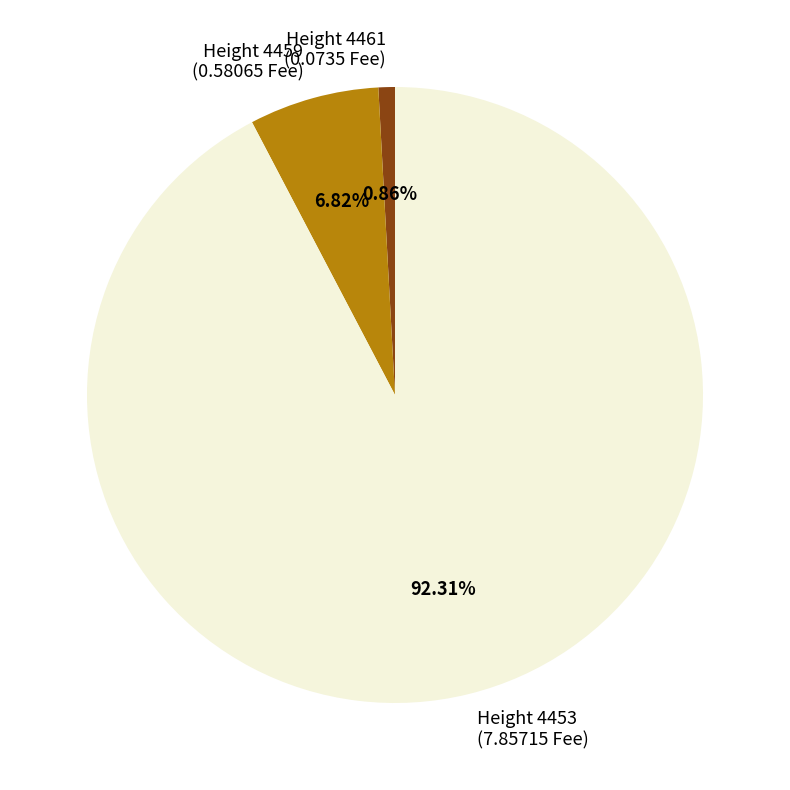

Is the sum of Height 4461 (0.0735 Fee) and Height 4453 (7.85715 Fee) greater than half?

Yes